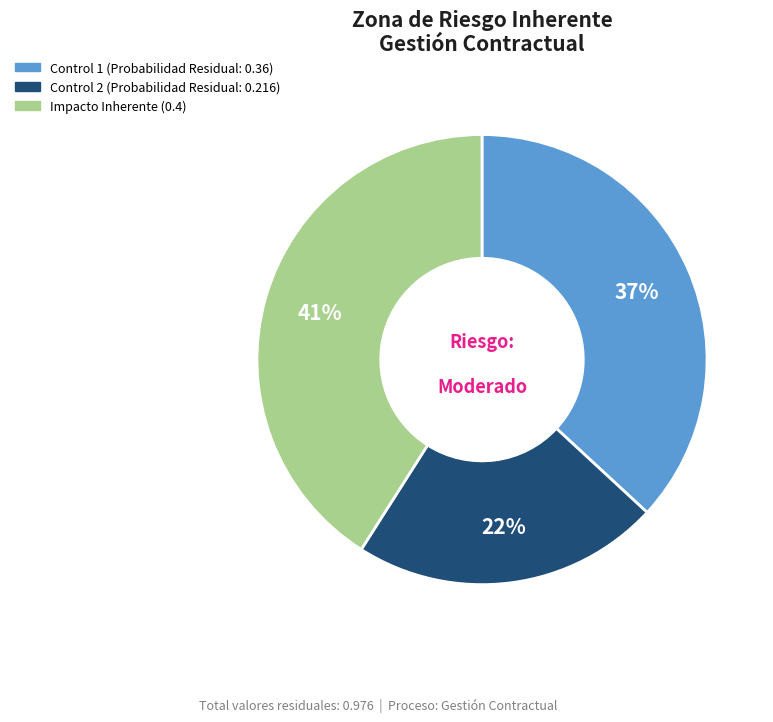

Is the sum of Control 1 (Probabilidad Residual: 0.36) and Control 2 (Probabilidad Residual: 0.216) greater than half?

Yes